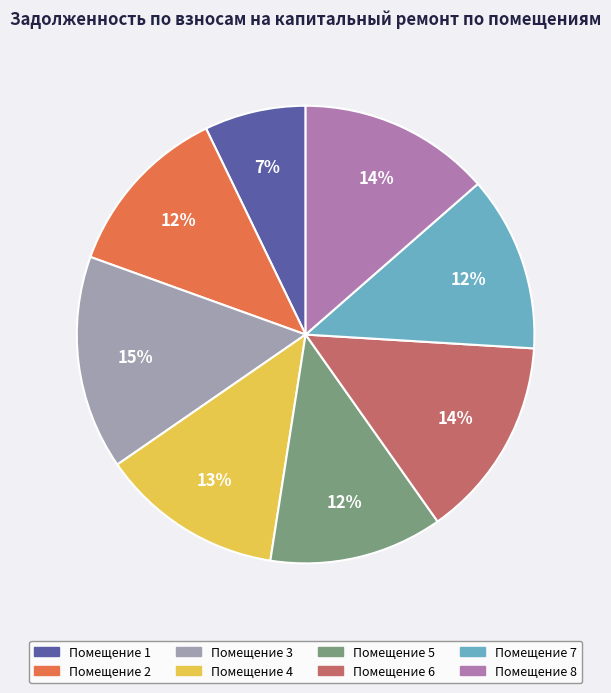

Between Помещение 2 and Помещение 6, which is larger?

Помещение 6